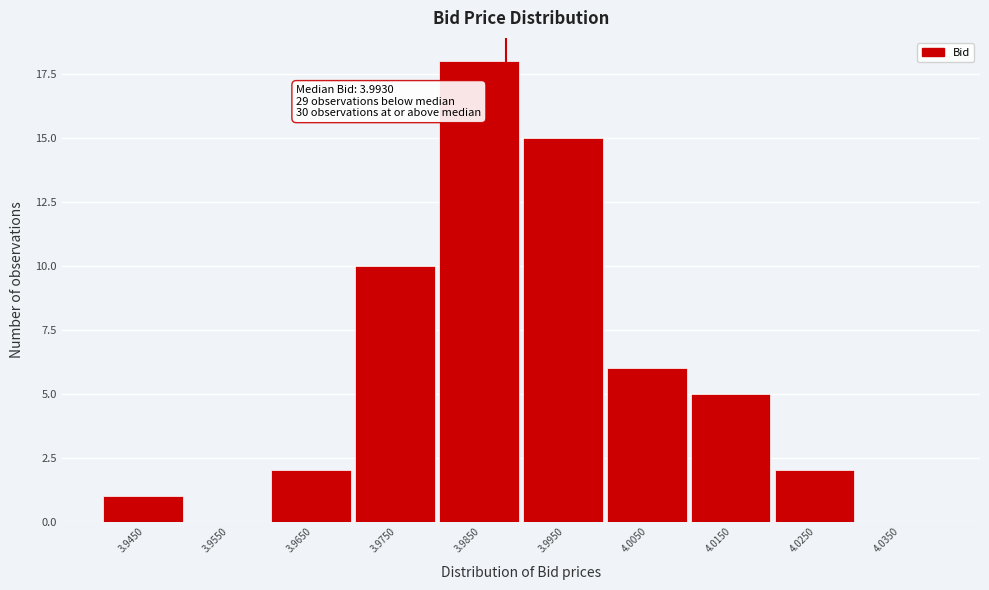

Reading left to right, extract all data points from this chart.

3.9450=1	3.9550=0	3.9650=2	3.9750=10	3.9850=18	3.9950=15	4.0050=6	4.0150=5	4.0250=2	4.0350=0